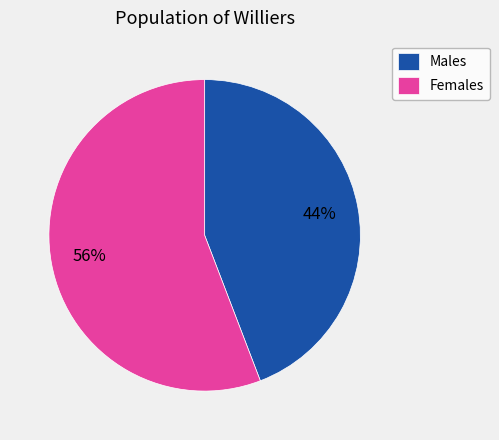

Is there a majority slice in this chart?

Yes